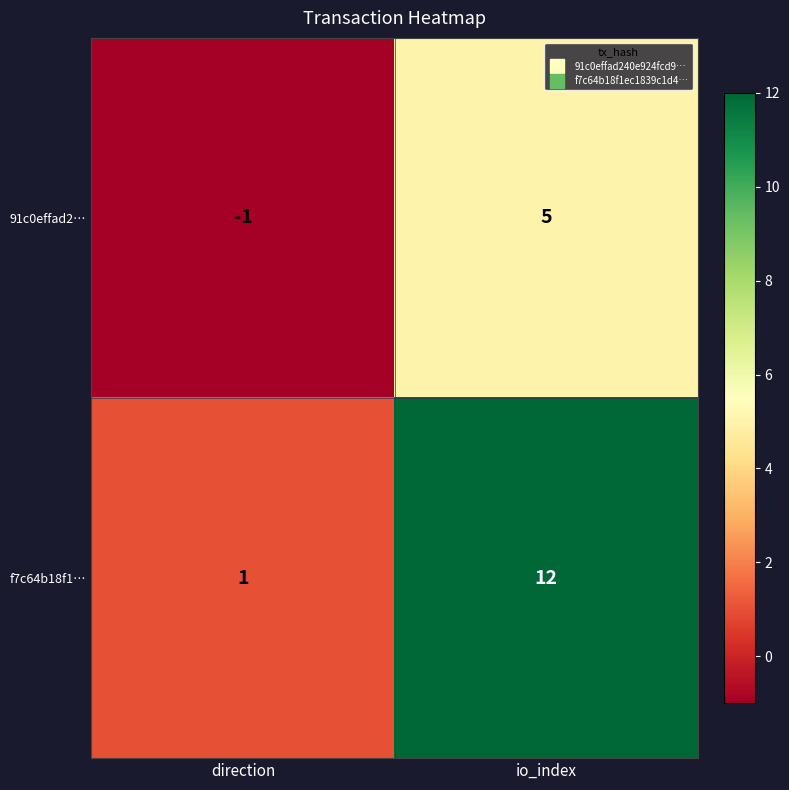

Rank the series at direction from highest to lowest value.

f7c64b18f1…, 91c0effad2…